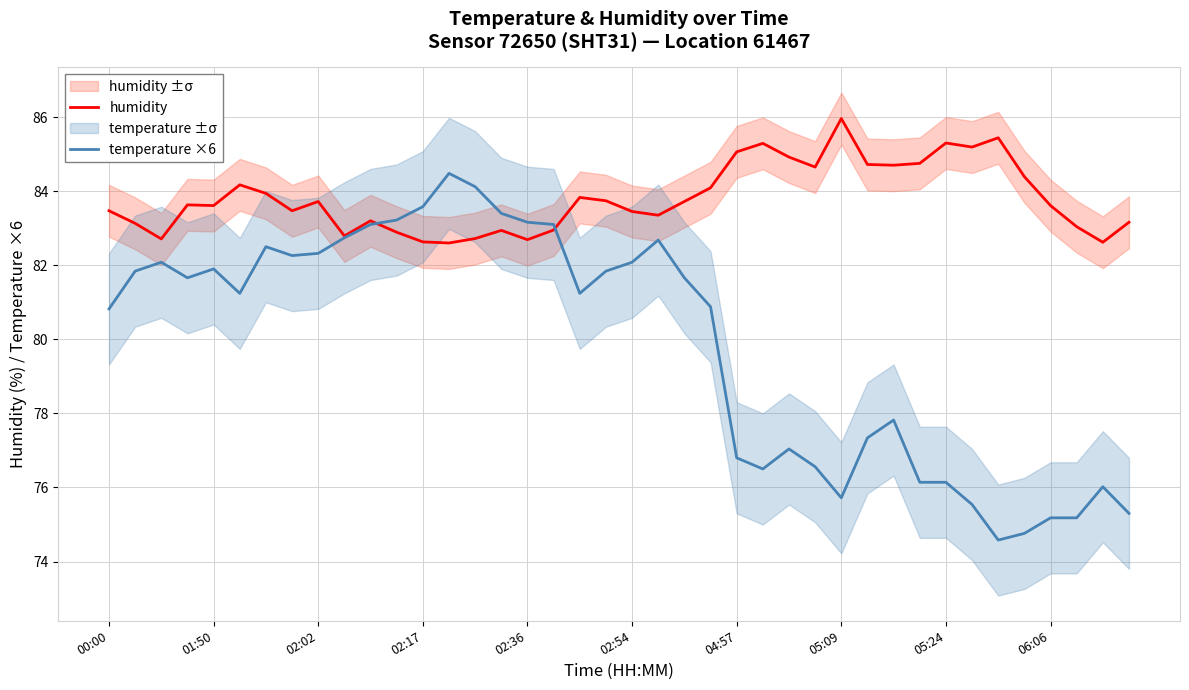

What is the minimum value for humidity?

82.6